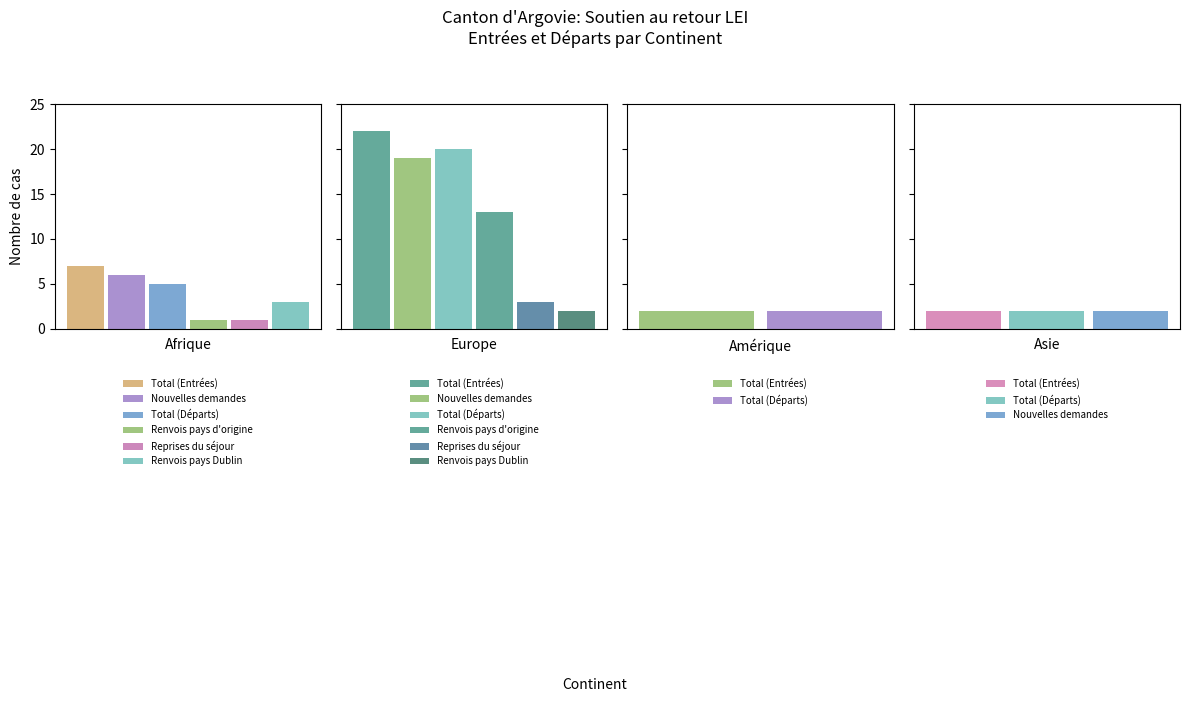

What is the sum of the Total (Départs) values at Amérique and Afrique?

7